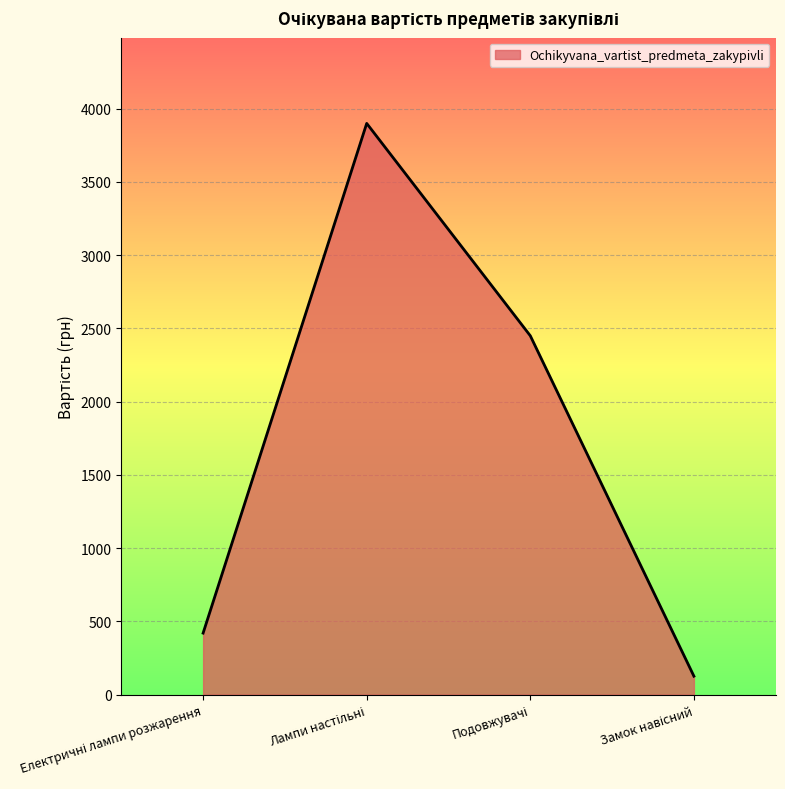

How many interior local peaks (higher than both neighbors) does the data have?

1